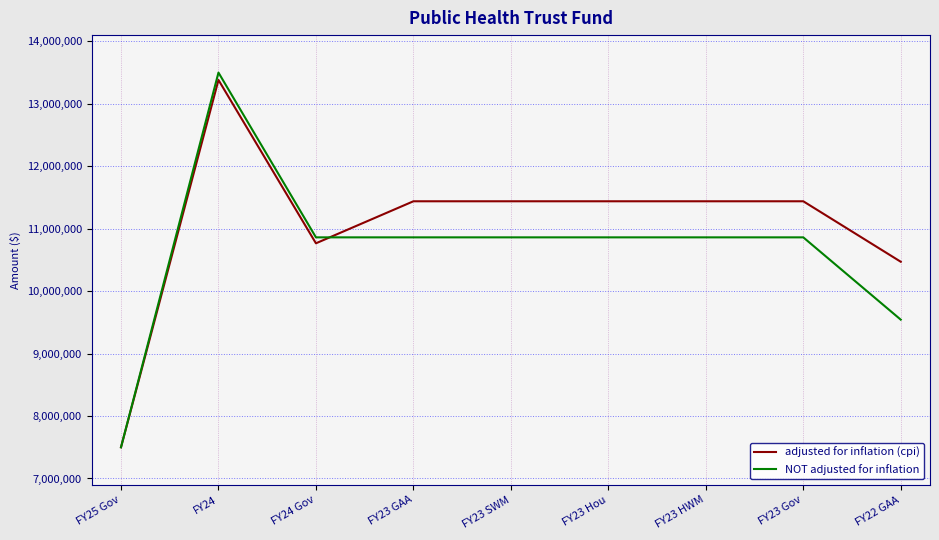

At which label does adjusted for inflation (cpi) reach its minimum?

FY25 Gov